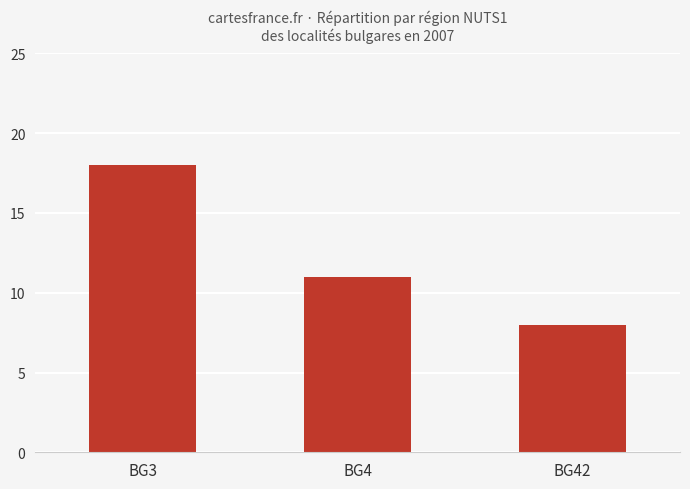

True or false: the data shows 17 at BG4.

False